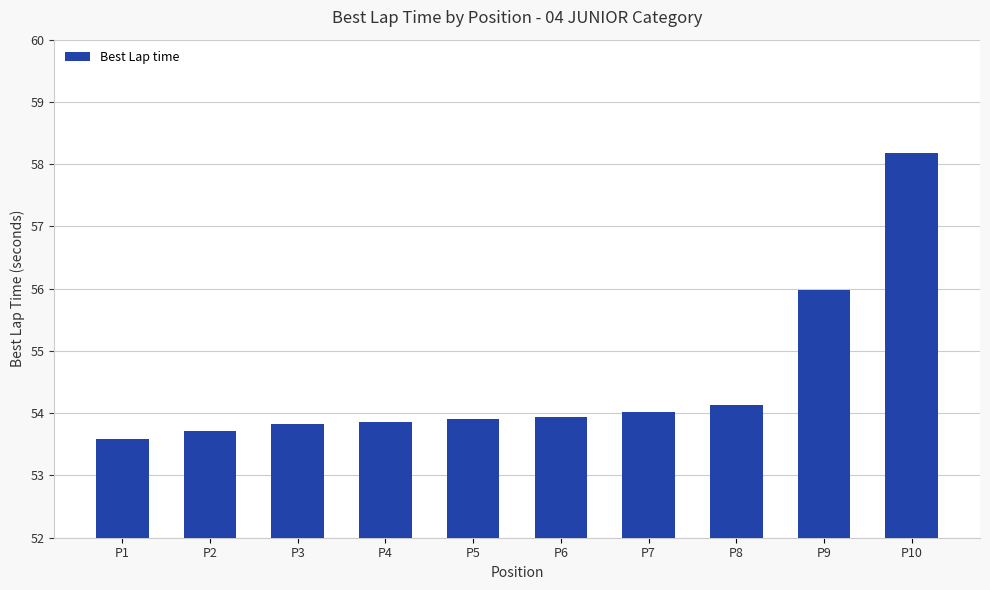

True or false: the data shows 73.2 at P2.

False